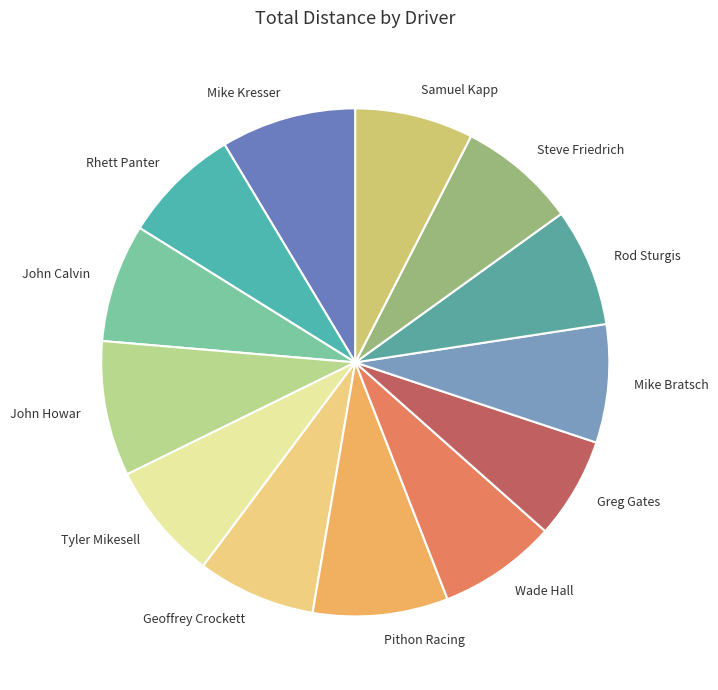

Is the sum of John Calvin and Rhett Panter greater than half?

No